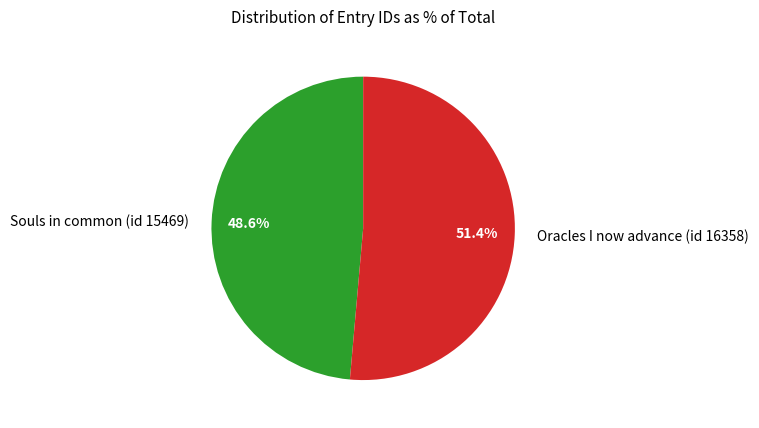

Which category has the biggest portion of the pie?

Oracles I now advance (id 16358)